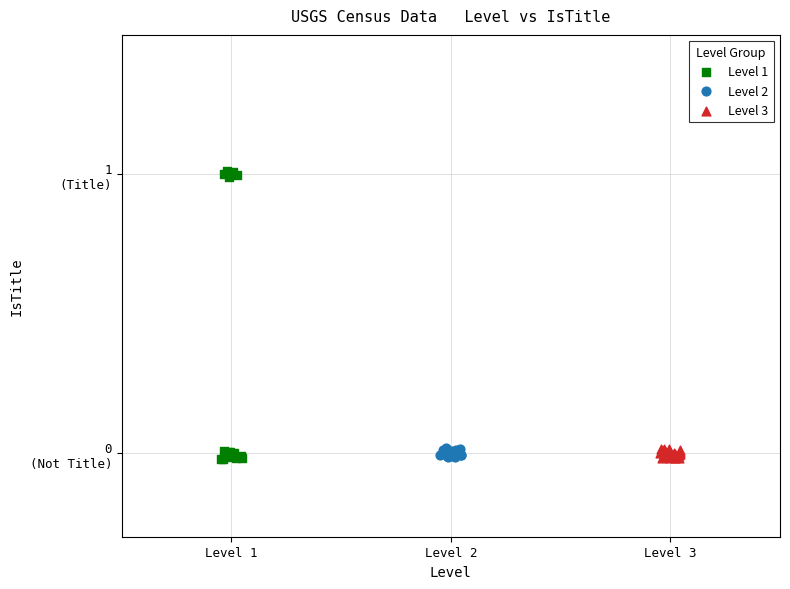

Which series has the widest spread of Y values?

Level 1